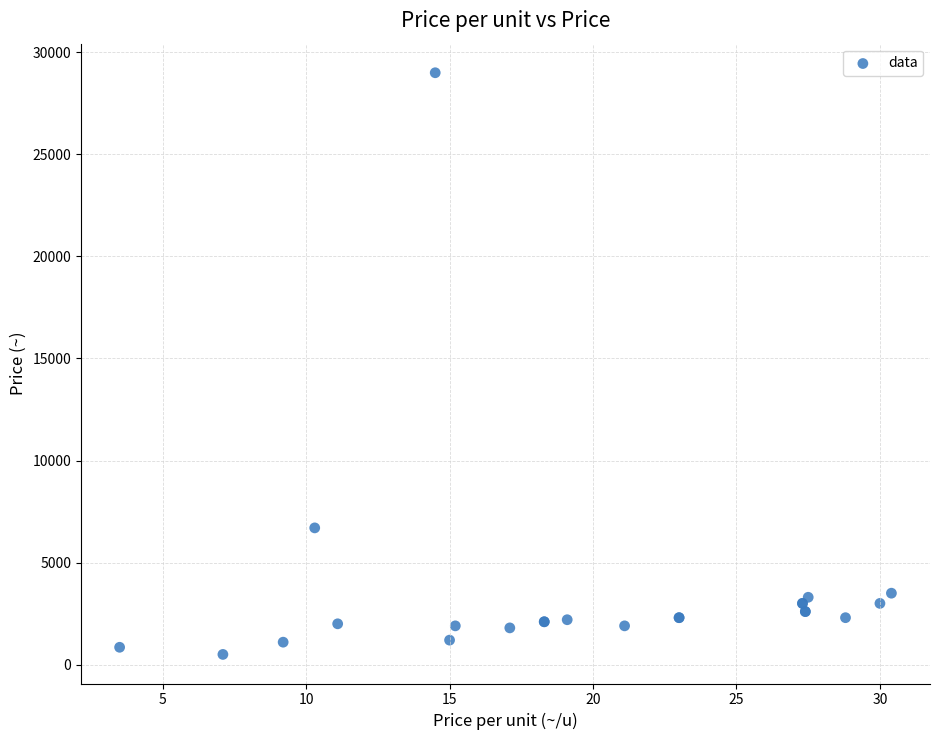

What Y value in the scatter plot is closest to 14750?

6700